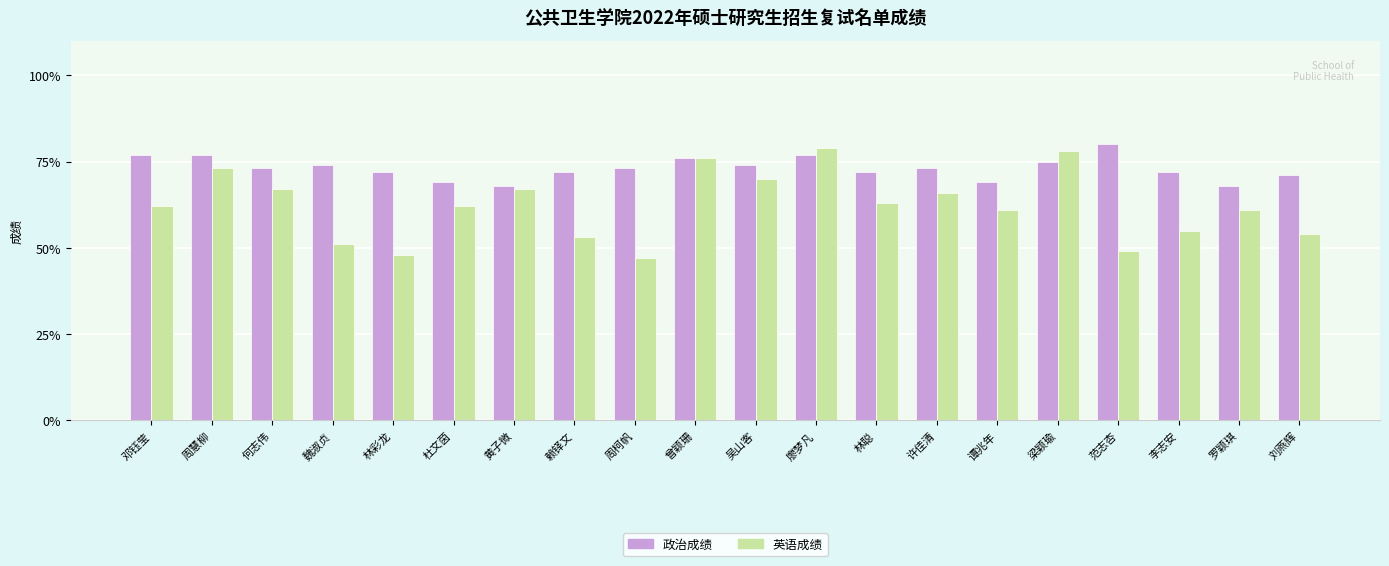

Reading left to right, extract all data points from this chart.

政治成绩: 77	77	73	74	72	69	68	72	73	76	74	77	72	73	69	75	80	72	68	71
英语成绩: 62	73	67	51	48	62	67	53	47	76	70	79	63	66	61	78	49	55	61	54